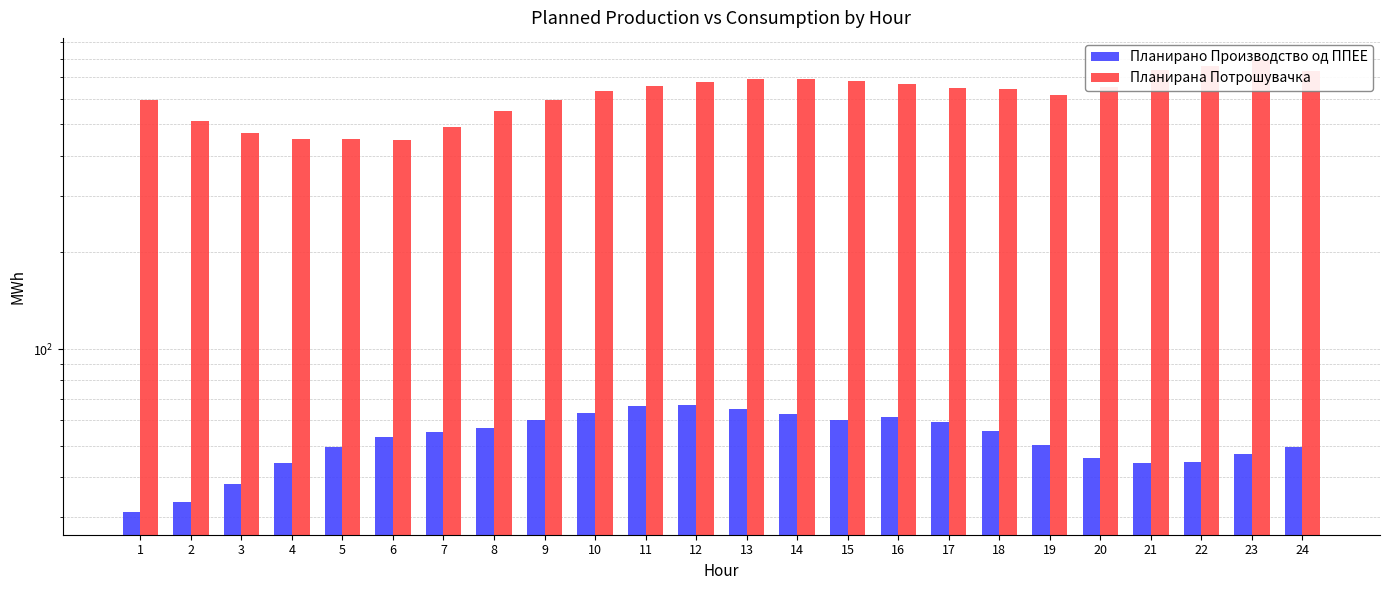

Is the value of Планирана Потрошувачка at 1 greater than the value of Планирано Производство од ППЕЕ at 9?

Yes